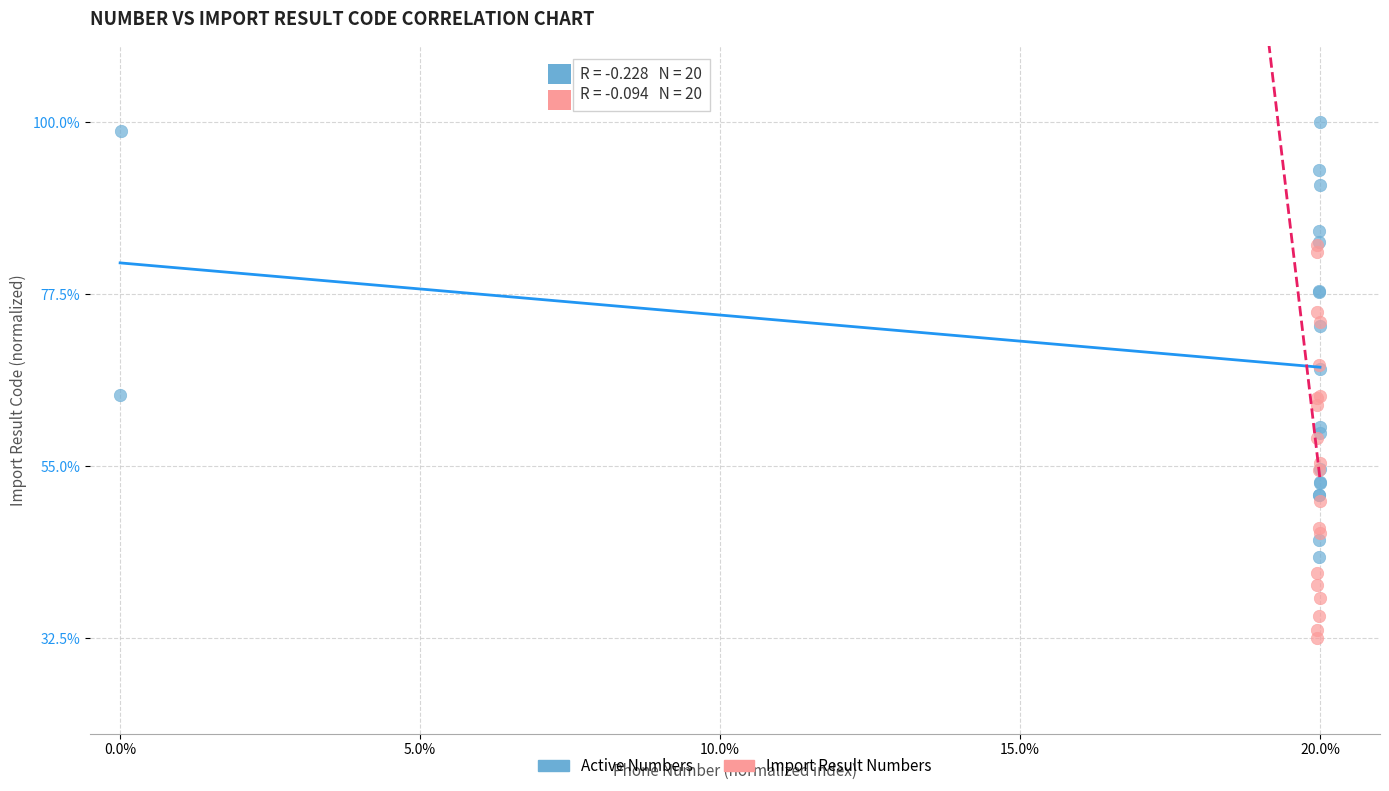

What are all the series names shown in the legend?

Active Numbers, Import Result Numbers